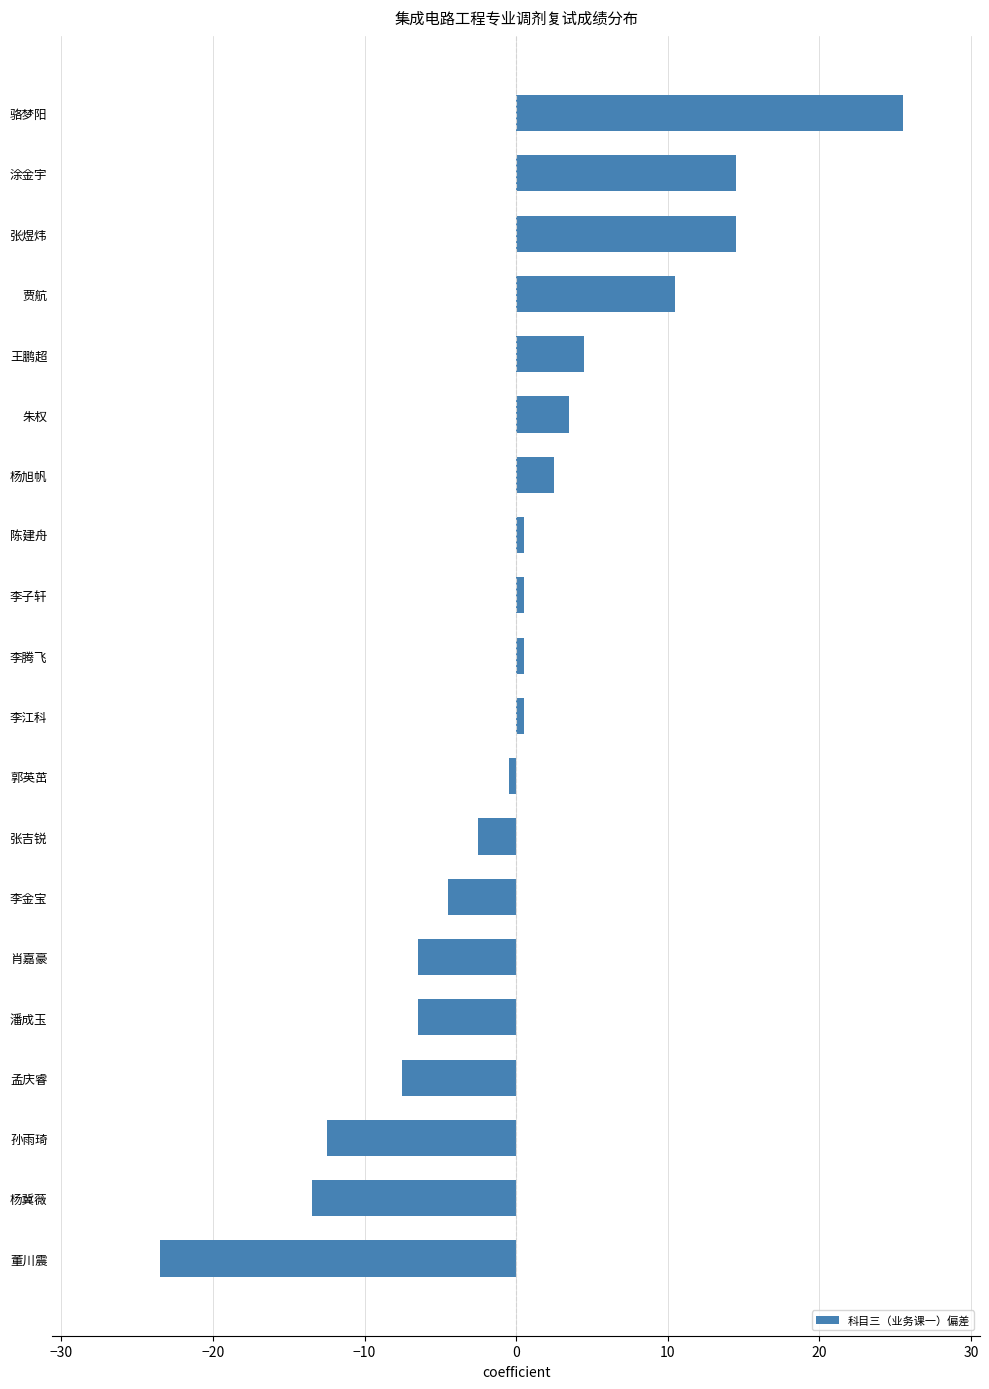

What is the greatest value displayed?

25.5